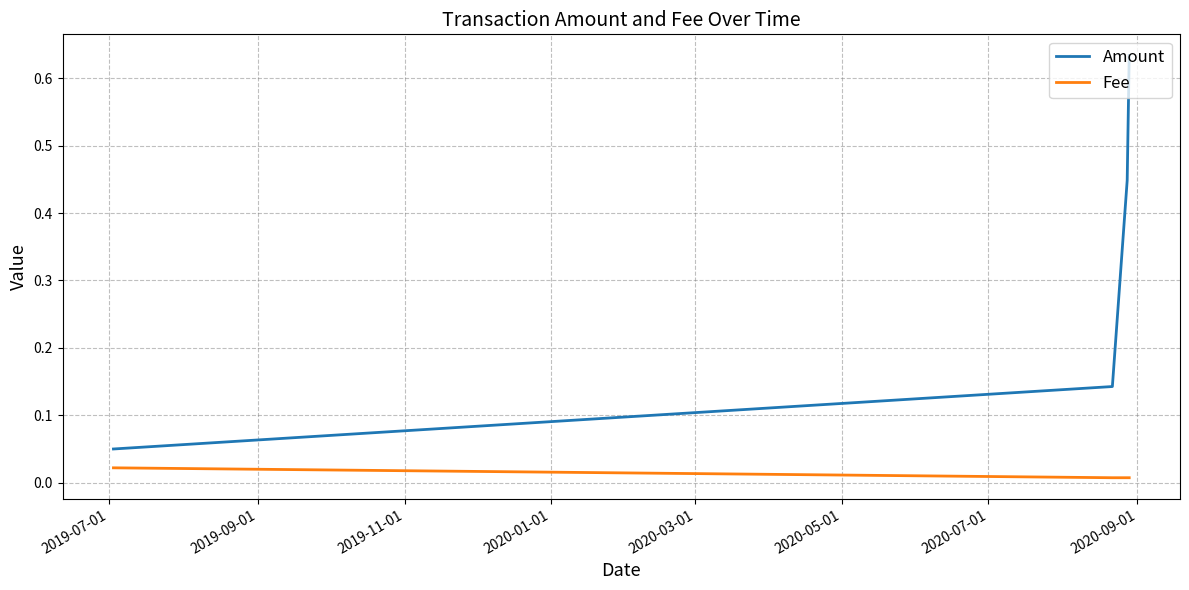

Which series has the largest total across all categories?

Amount